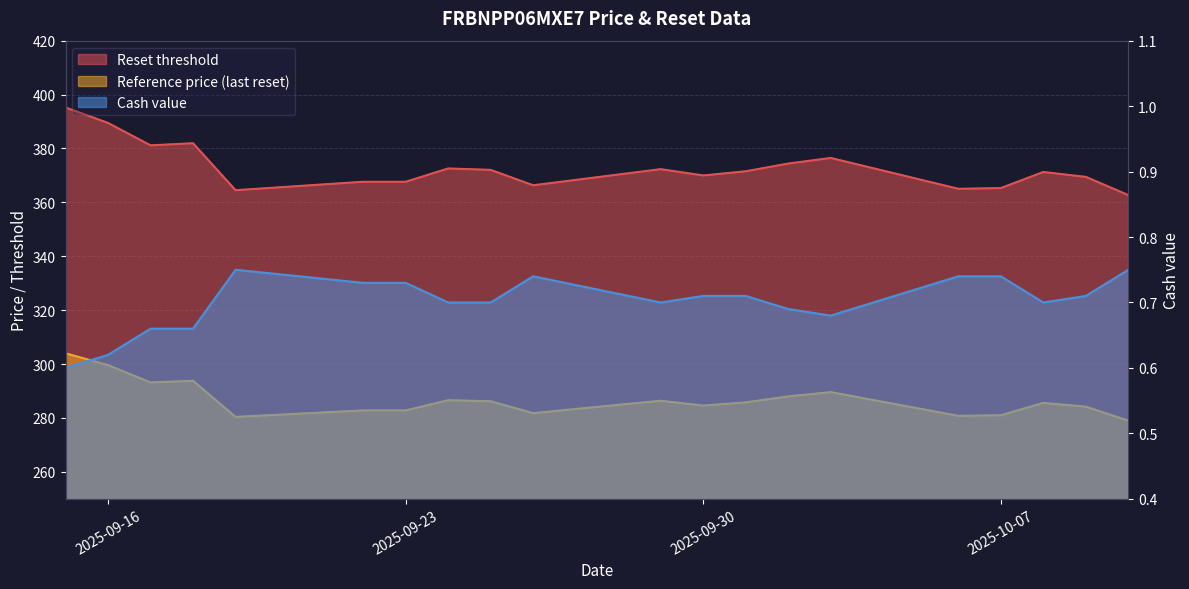

Read the Reset threshold value at 2025-09-18.

381.9